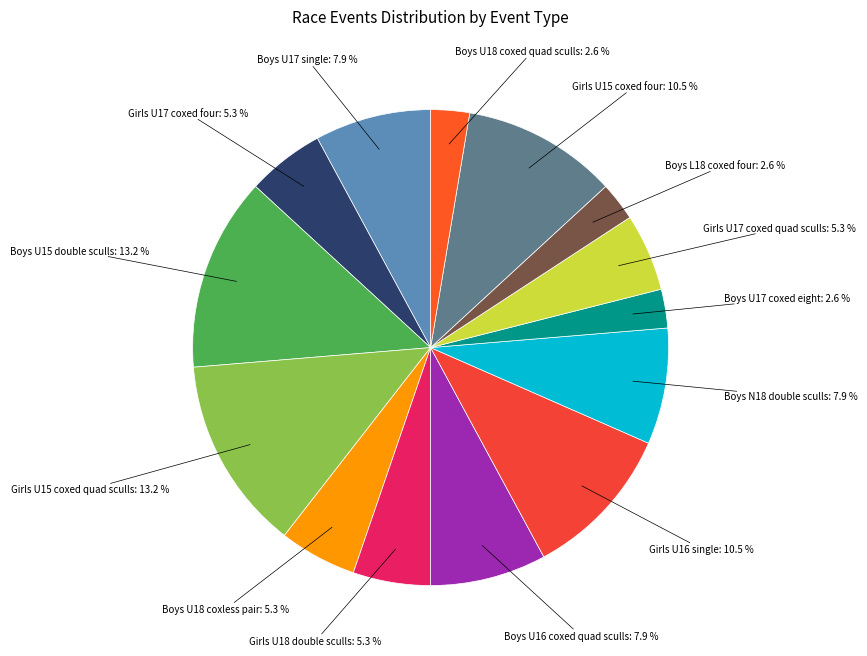

Count the number of slices in the pie.

14